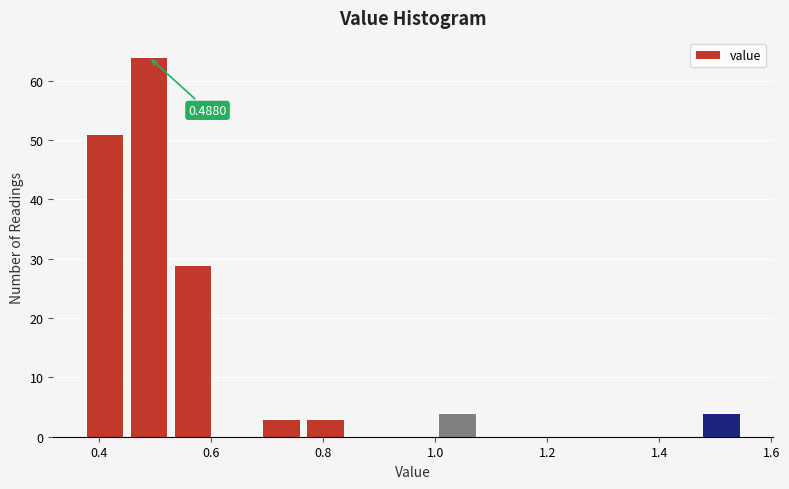

Around what value on the x-axis is the tallest bar? Give the approximate position of its centre, as read against the axis.

0.48